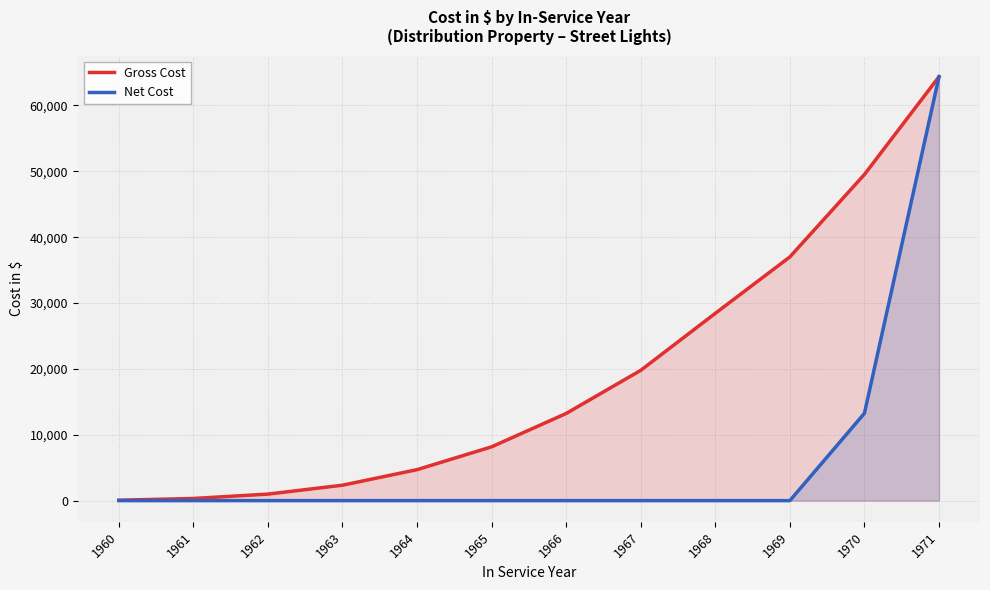

True or false: Gross Cost and Net Cost intersect in this chart.

False